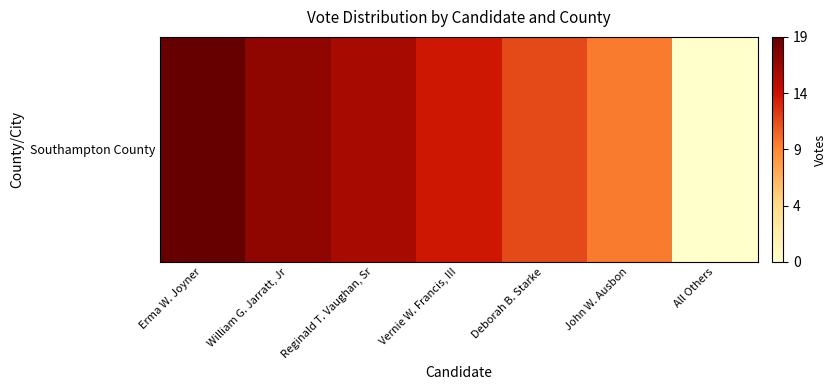

Rank the categories by value from highest to lowest.

Erma W. Joyner, William G. Jarratt, Jr, Reginald T. Vaughan, Sr, Vernie W. Francis, III, Deborah B. Starke, John W. Ausbon, All Others